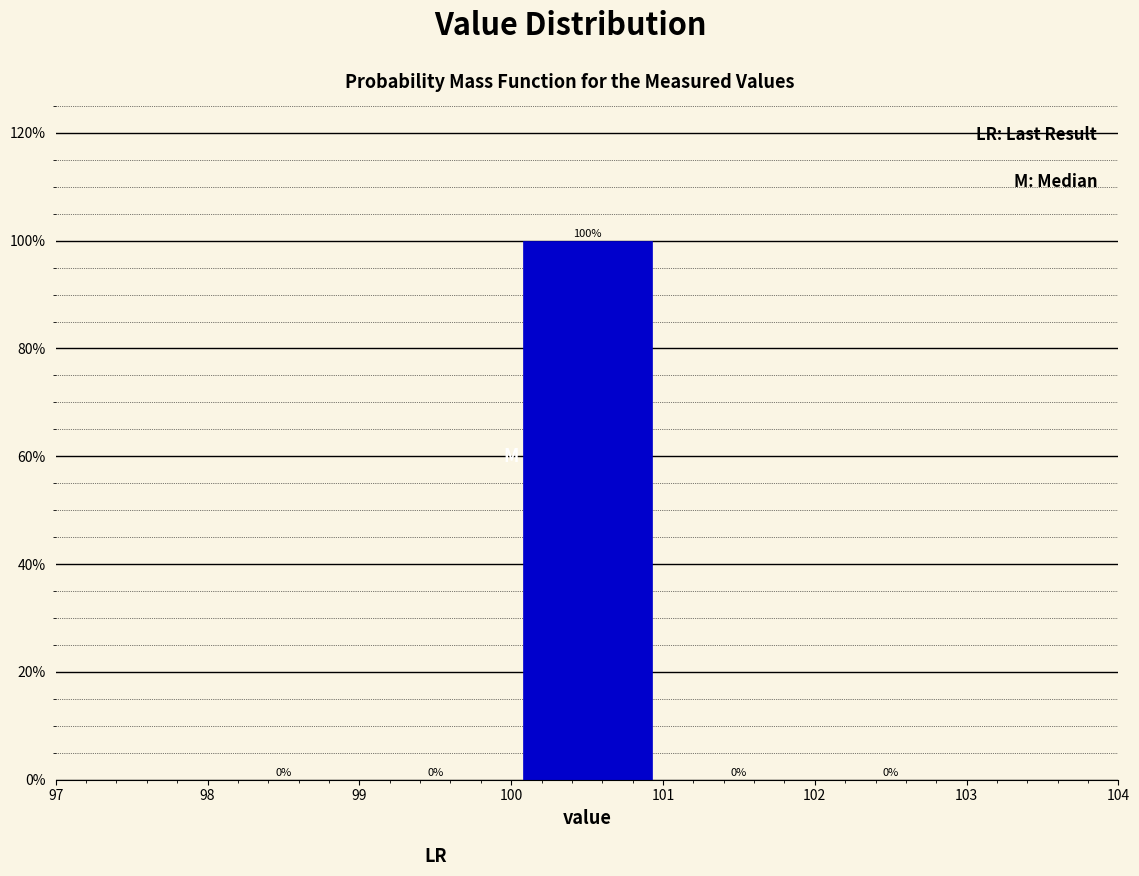

Reading left to right, transcribe this chart: for each bar, give the range it covers on the x-axis and its height.

98 to 99: 0
99 to 100: 0
100 to 101: 100
101 to 102: 0
102 to 103: 0